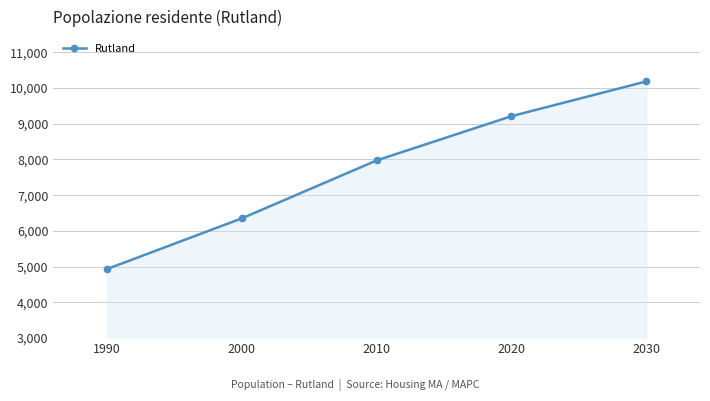

What is the change in value from 1990 to 2020?

+4274